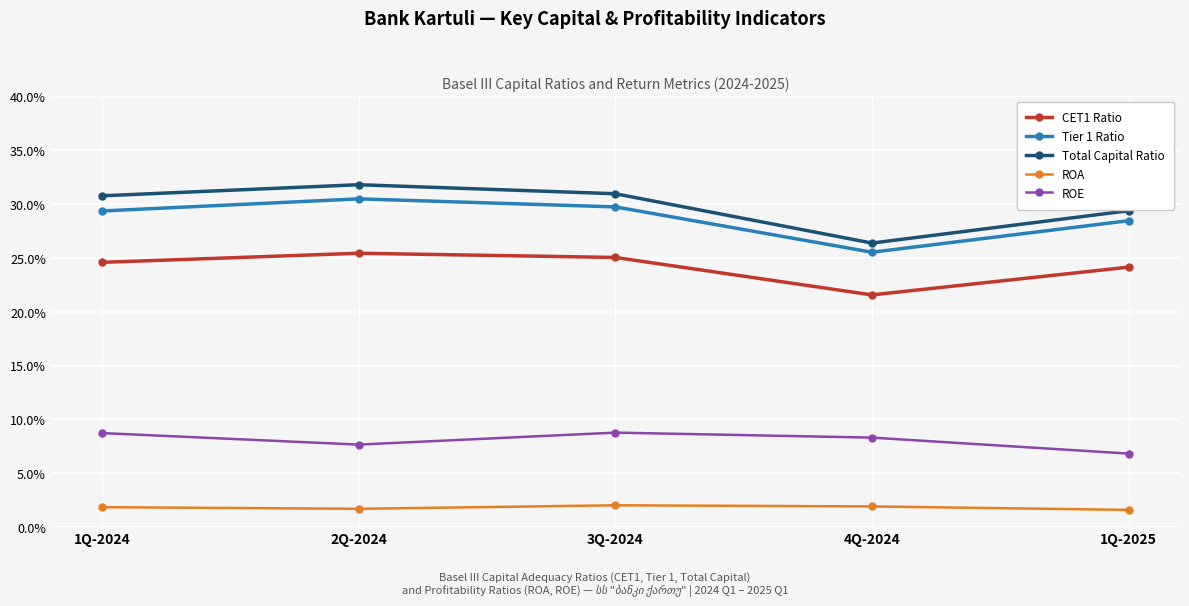

What are all the series names shown in the legend?

CET1 Ratio, Tier 1 Ratio, Total Capital Ratio, ROA, ROE